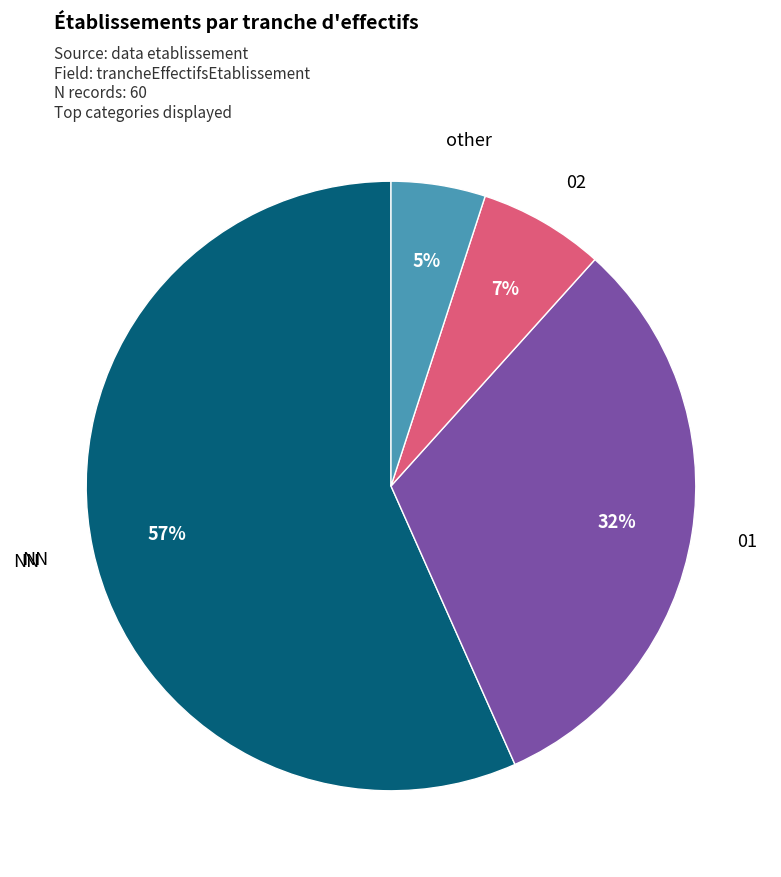

Is there a majority slice in this chart?

Yes